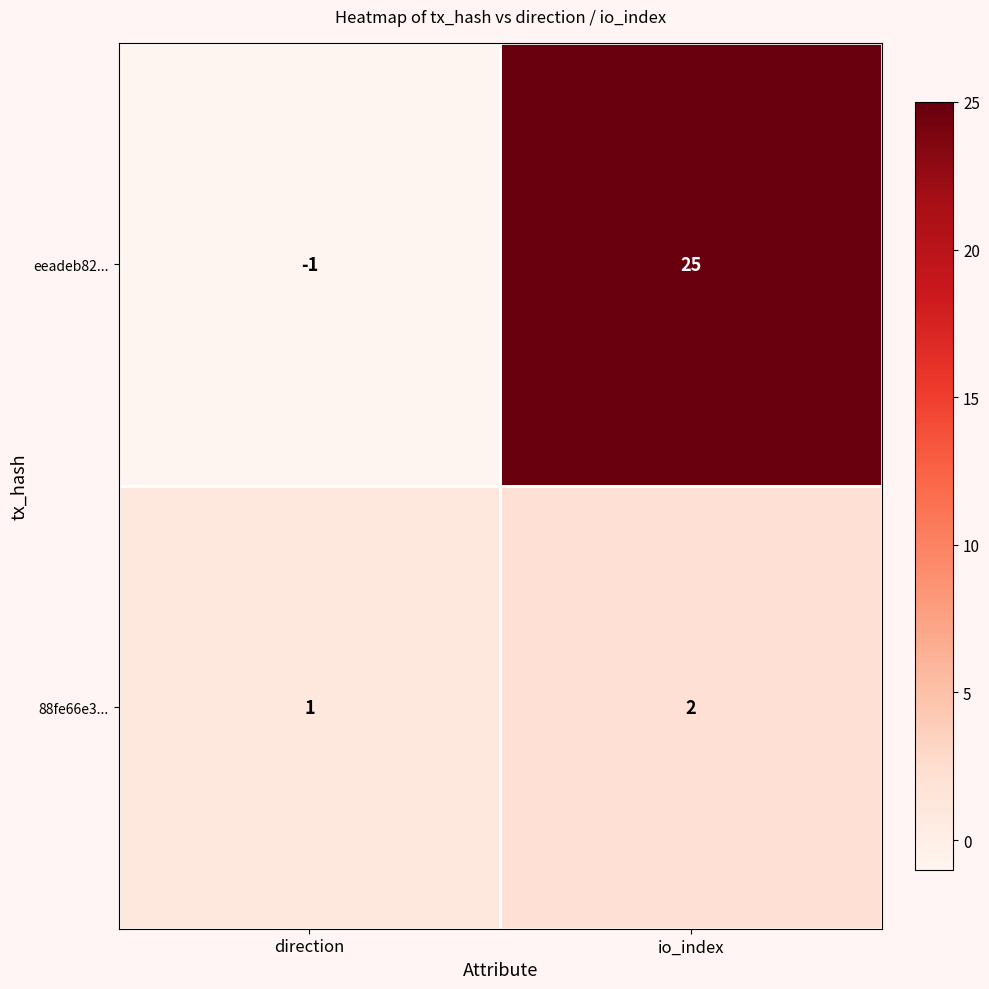

At which category is the sum across all series the highest?

io_index